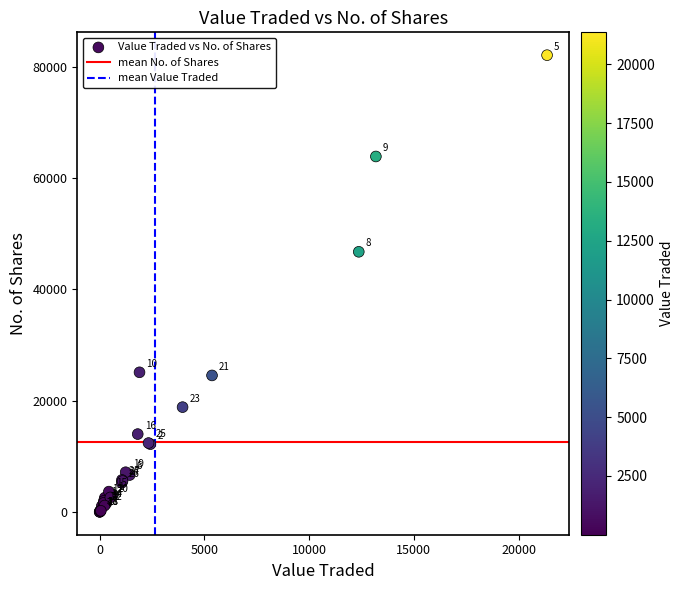

What Y value in the scatter plot is closest to 41034?

46735